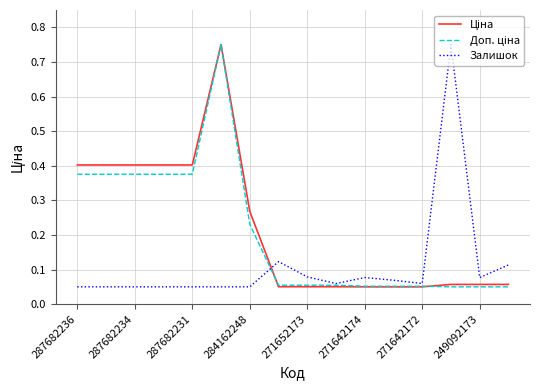

Does the chart display data point markers on the line(s)?

No